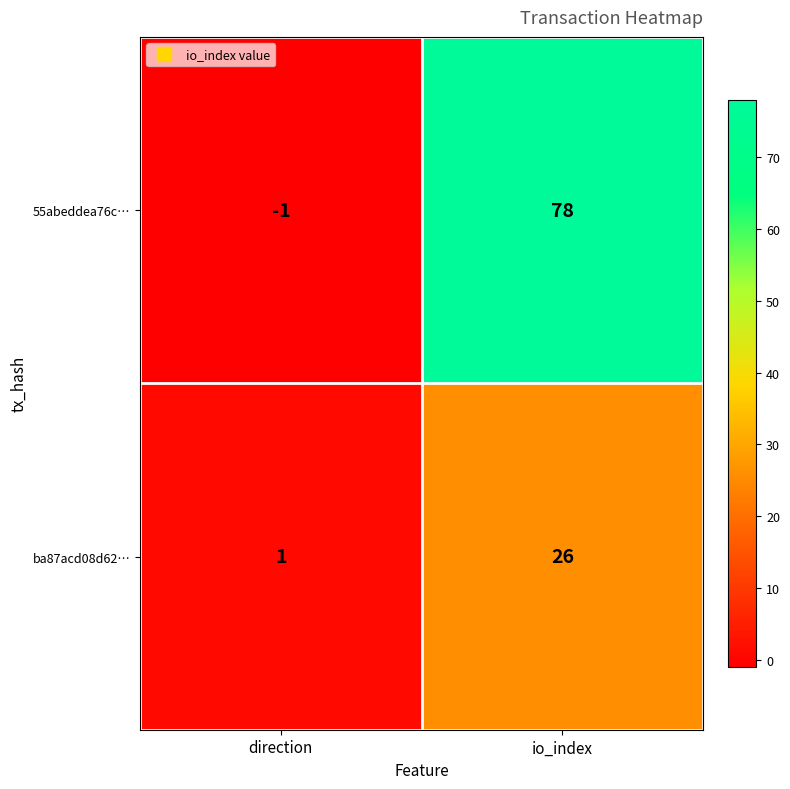

At which label does 55abeddea76c… reach its peak?

io_index